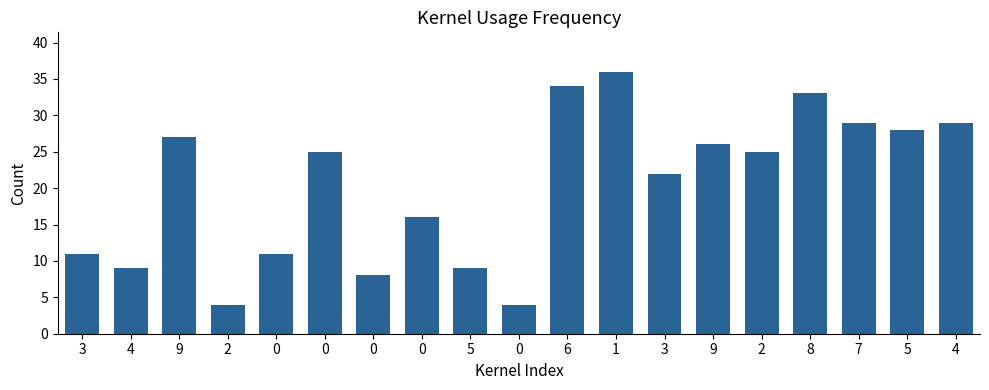

What is the ratio of the value at 2 to the value at 4?

0.1